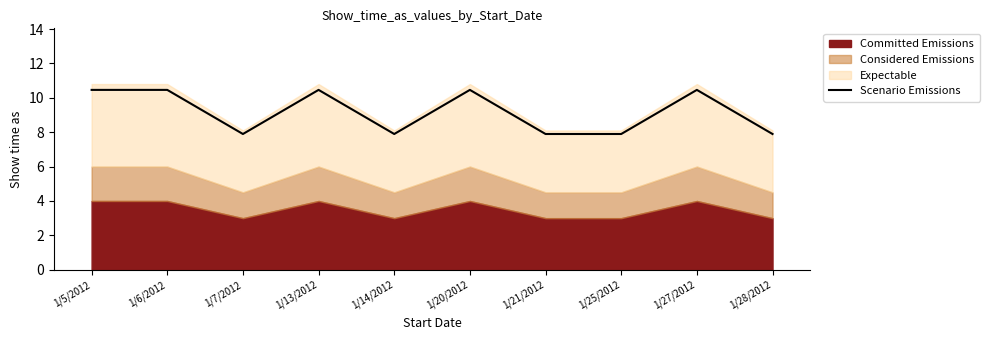

Rank the categories by value from lowest to highest.

1/7/2012, 1/14/2012, 1/21/2012, 1/25/2012, 1/28/2012, 1/5/2012, 1/6/2012, 1/13/2012, 1/20/2012, 1/27/2012